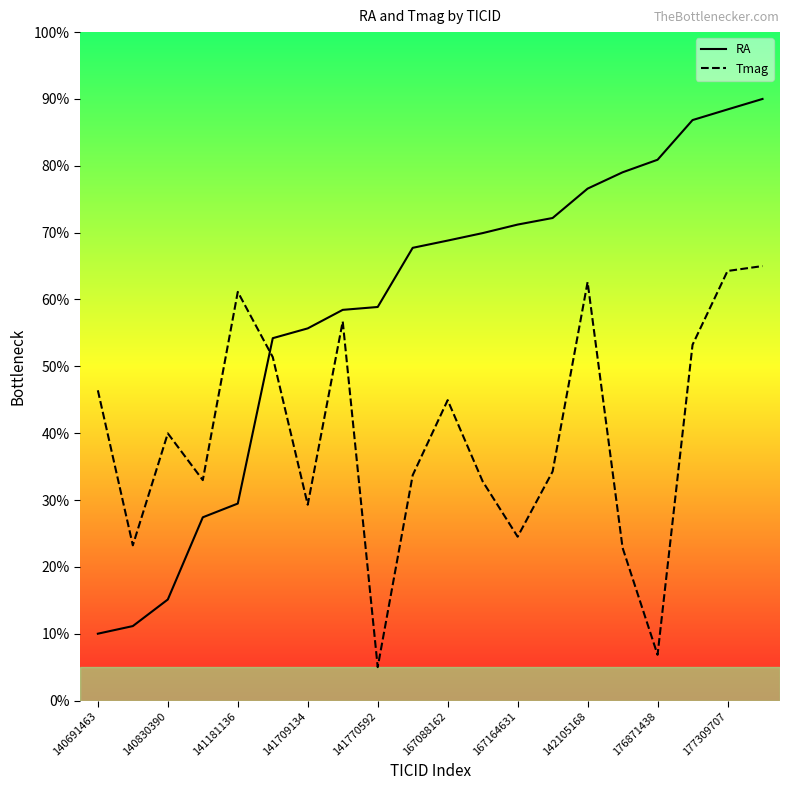

The value of RA at 167164631 is 106.8. True or false?

False